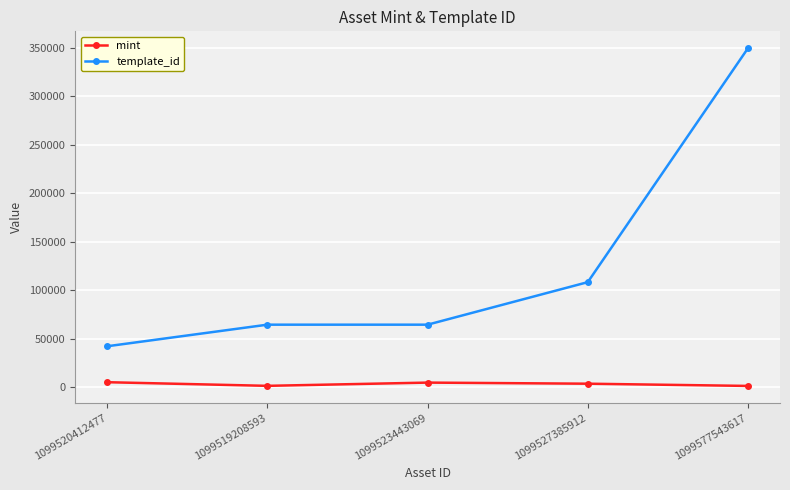

At which label is template_id closest to 195972?

1099527385912